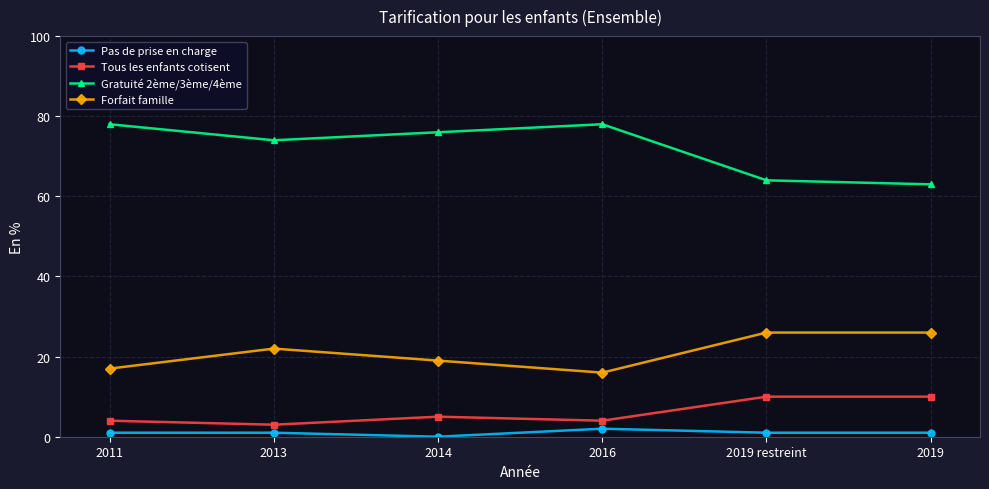

Count the Tous les enfants cotisent values in the range 4 to 10.

5